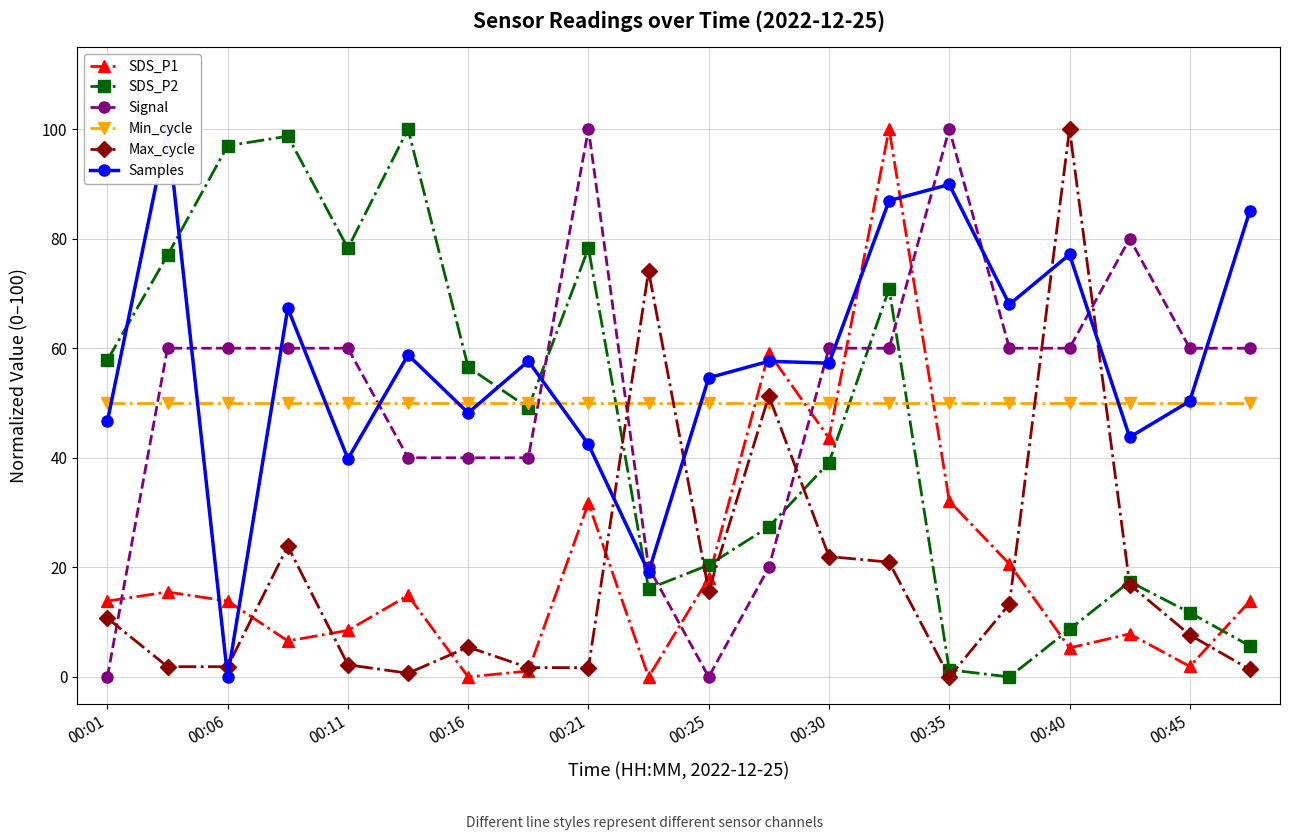

How many data points in Max_cycle are less than 10?

10